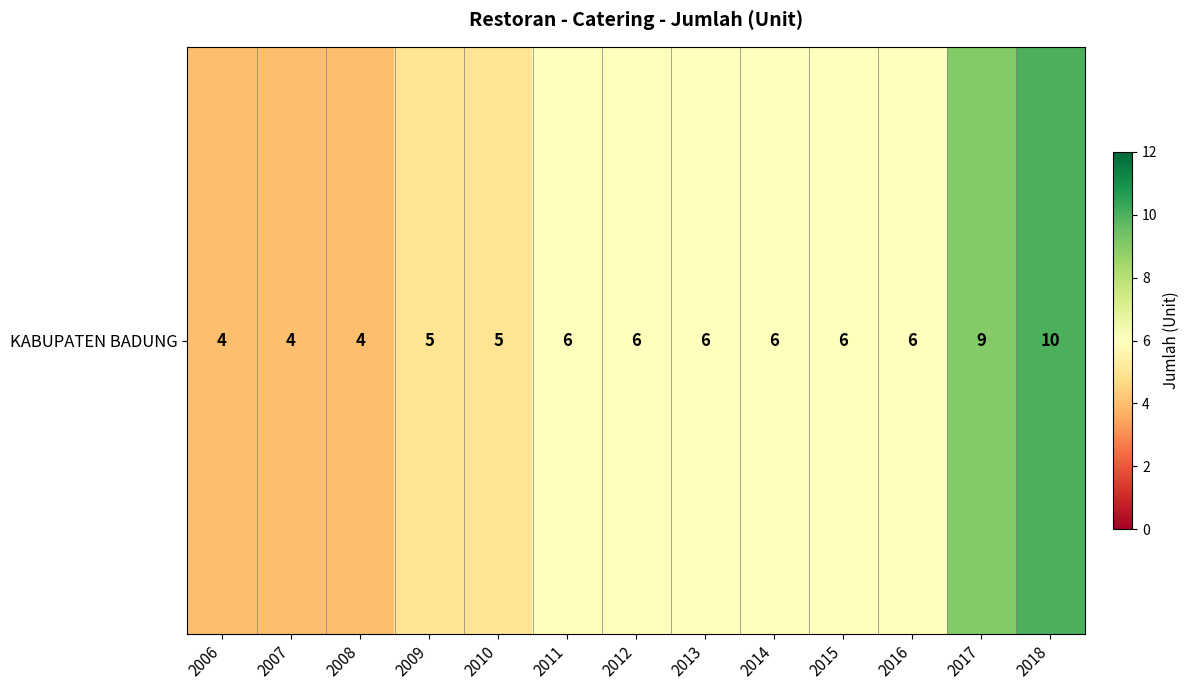

What is the smallest value displayed?

4